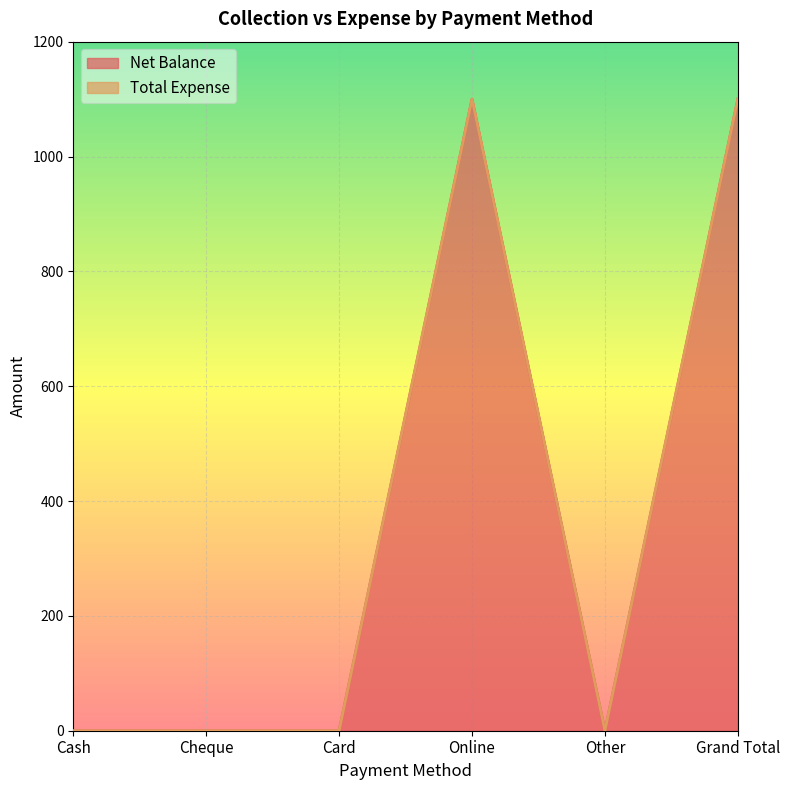

The value of Net Balance at Cheque is 0. True or false?

True